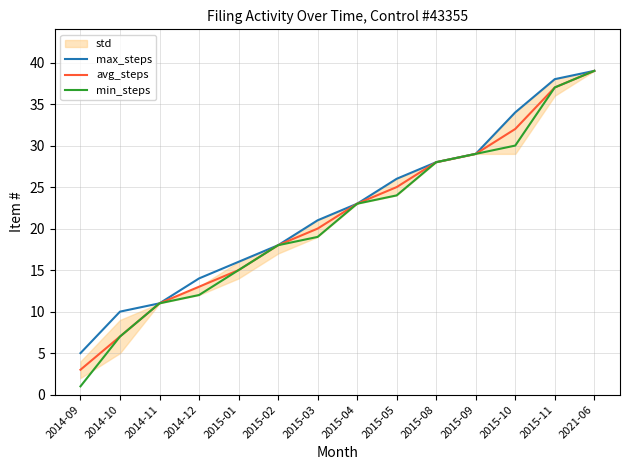

What is the average value of the max_steps series?

22